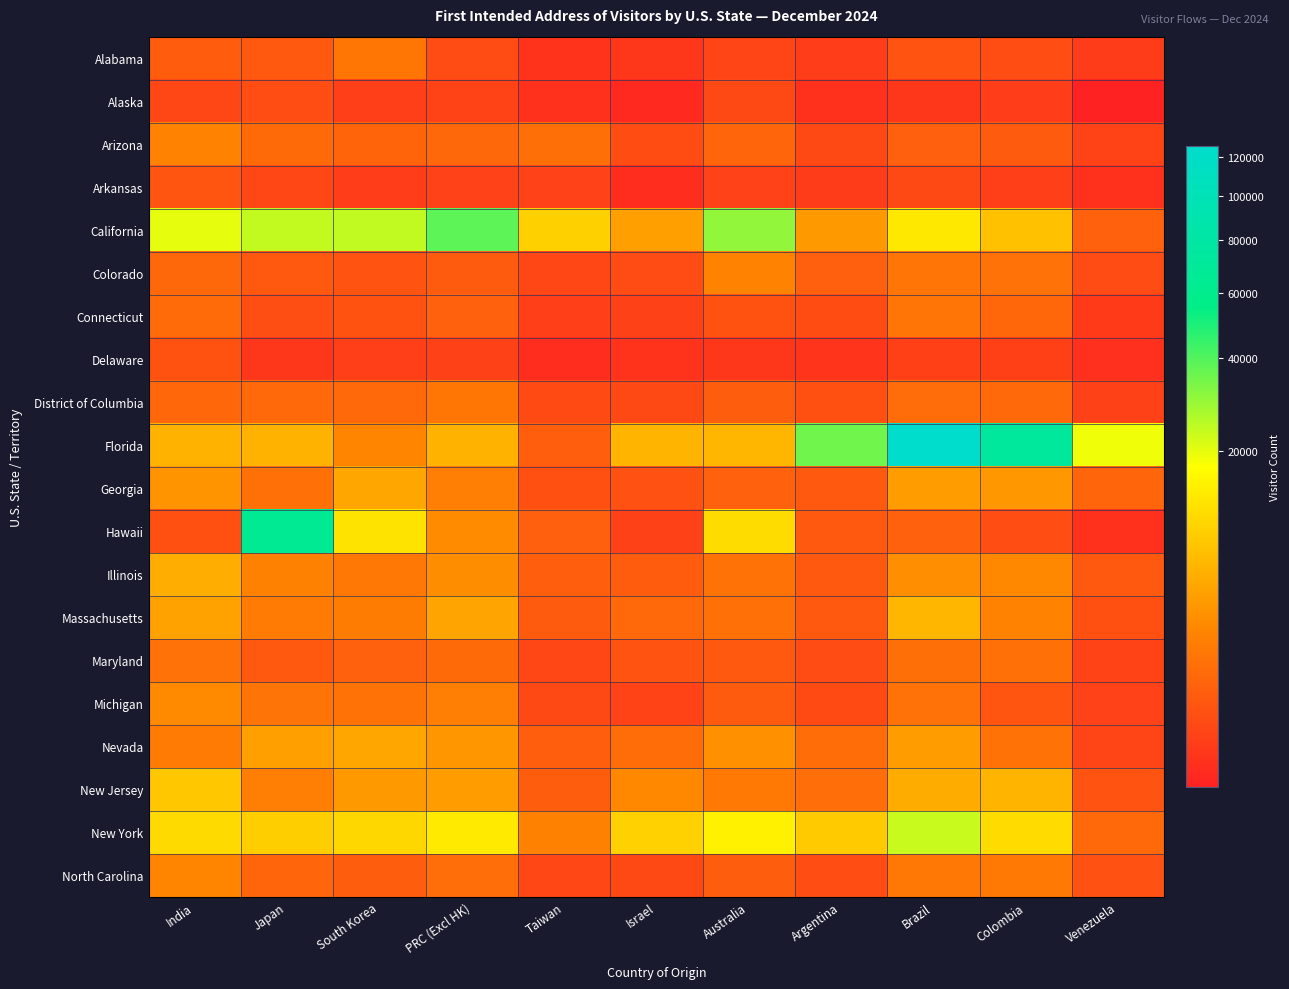

Reading left to right, list all the values displayed in this chart.

Alabama: India=489	Japan=414	South Korea=1405	PRC (Excl HK)=195	Taiwan=20	Israel=32	Australia=118	Argentina=62	Brazil=319	Colombia=211	Venezuela=56
Alaska: India=132	Japan=207	South Korea=75	PRC (Excl HK)=105	Taiwan=16	Israel=5	Australia=159	Argentina=16	Brazil=34	Colombia=63	Venezuela=3
Arizona: India=2135	Japan=936	South Korea=701	PRC (Excl HK)=828	Taiwan=1112	Israel=198	Australia=754	Argentina=174	Brazil=596	Colombia=472	Venezuela=106
Arkansas: India=358	Japan=148	South Korea=61	PRC (Excl HK)=100	Taiwan=97	Israel=8	Australia=98	Argentina=57	Brazil=172	Colombia=74	Venezuela=16
California: India=19875	Japan=24029	South Korea=24107	PRC (Excl HK)=38376	Taiwan=9469	Israel=4130	Australia=30234	Argentina=3504	Brazil=13080	Colombia=7353	Venezuela=612
Colorado: India=841	Japan=424	South Korea=319	PRC (Excl HK)=468	Taiwan=137	Israel=189	Australia=2061	Argentina=600	Brazil=1384	Colombia=1224	Venezuela=190
Connecticut: India=949	Japan=236	South Korea=296	PRC (Excl HK)=628	Taiwan=73	Israel=87	Australia=304	Argentina=200	Brazil=1374	Colombia=820	Venezuela=46
Delaware: India=295	Japan=34	South Korea=73	PRC (Excl HK)=92	Taiwan=8	Israel=17	Australia=32	Argentina=21	Brazil=79	Colombia=80	Venezuela=13
District of Columbia: India=817	Japan=897	South Korea=876	PRC (Excl HK)=1433	Taiwan=182	Israel=175	Australia=539	Argentina=261	Brazil=968	Colombia=863	Venezuela=87
Florida: India=5846	Japan=5753	South Korea=2257	PRC (Excl HK)=5744	Taiwan=581	Israel=5928	Australia=6200	Argentina=35009	Brazil=125955	Colombia=72049	Venezuela=18793
Georgia: India=3105	Japan=1200	South Korea=4698	PRC (Excl HK)=1852	Taiwan=260	Israel=267	Australia=615	Argentina=447	Brazil=3823	Colombia=3421	Venezuela=769
Hawaii: India=261	Japan=65328	South Korea=12224	PRC (Excl HK)=2709	Taiwan=591	Israel=85	Australia=11027	Argentina=429	Brazil=647	Colombia=225	Venezuela=16
Illinois: India=5242	Japan=2023	South Korea=1461	PRC (Excl HK)=2750	Taiwan=584	Israel=498	Australia=1288	Argentina=421	Brazil=2797	Colombia=2417	Venezuela=403
Massachusetts: India=4262	Japan=1674	South Korea=1684	PRC (Excl HK)=4413	Taiwan=469	Israel=884	Australia=1129	Argentina=420	Brazil=6191	Colombia=2065	Venezuela=255
Maryland: India=1240	Japan=398	South Korea=622	PRC (Excl HK)=932	Taiwan=141	Israel=314	Australia=418	Argentina=196	Brazil=1110	Colombia=1128	Venezuela=108
Michigan: India=2556	Japan=1308	South Korea=1281	PRC (Excl HK)=1840	Taiwan=173	Israel=106	Australia=472	Argentina=177	Brazil=1229	Colombia=342	Venezuela=97
Nevada: India=1680	Japan=4064	South Korea=4732	PRC (Excl HK)=3339	Taiwan=547	Israel=1026	Australia=2982	Argentina=1026	Brazil=3831	Colombia=1275	Venezuela=129
New Jersey: India=8110	Japan=1849	South Korea=3556	PRC (Excl HK)=3866	Taiwan=532	Israel=2417	Australia=1564	Argentina=1074	Brazil=5161	Colombia=6023	Venezuela=333
New York: India=10805	Japan=9078	South Korea=10348	PRC (Excl HK)=13479	Taiwan=1969	Israel=9501	Australia=14702	Argentina=8708	Brazil=23196	Colombia=10867	Venezuela=885
North Carolina: India=2281	Japan=791	South Korea=512	PRC (Excl HK)=1058	Taiwan=138	Israel=166	Australia=528	Argentina=225	Brazil=1501	Colombia=1594	Venezuela=291